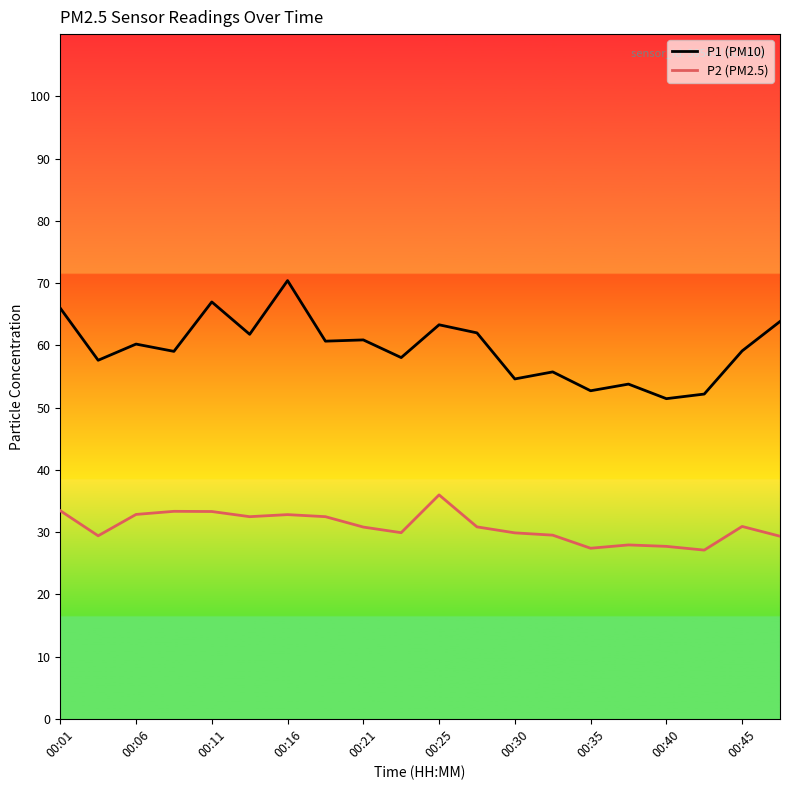

Which series has the largest total across all categories?

P1 (PM10)